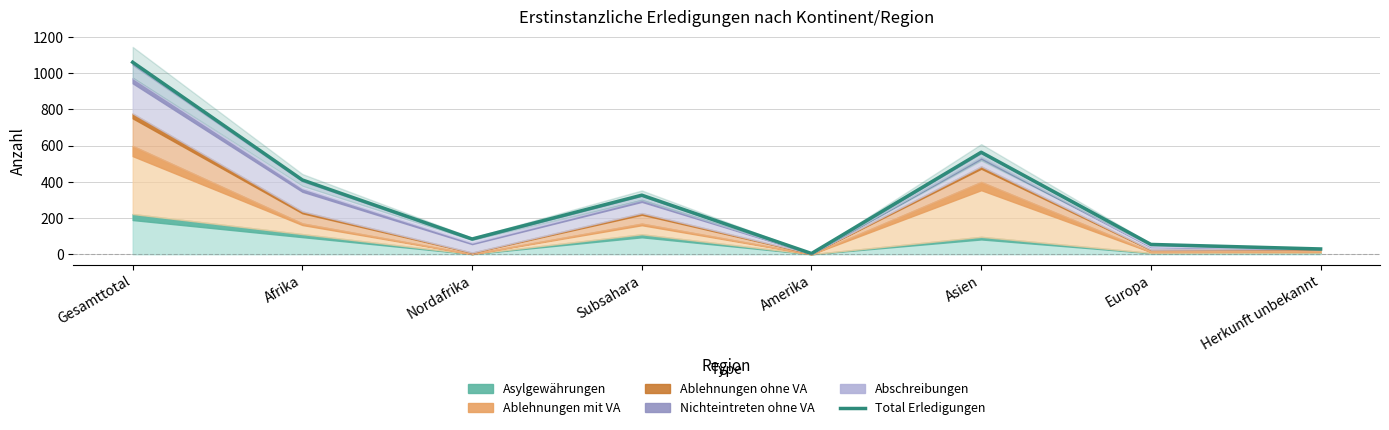

At which label is the value closest to 532?

Asien